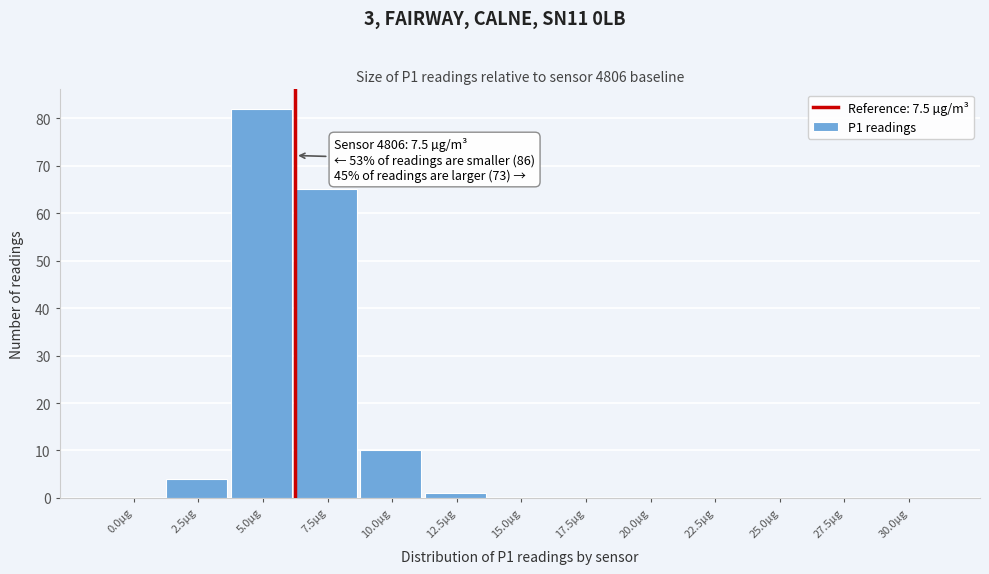

Reading left to right, transcribe all the data shown in this chart.

0.0µg=0	2.5µg=4	5.0µg=82	7.5µg=65	10.0µg=10	12.5µg=1	15.0µg=0	17.5µg=0	20.0µg=0	22.5µg=0	25.0µg=0	27.5µg=0	30.0µg=0